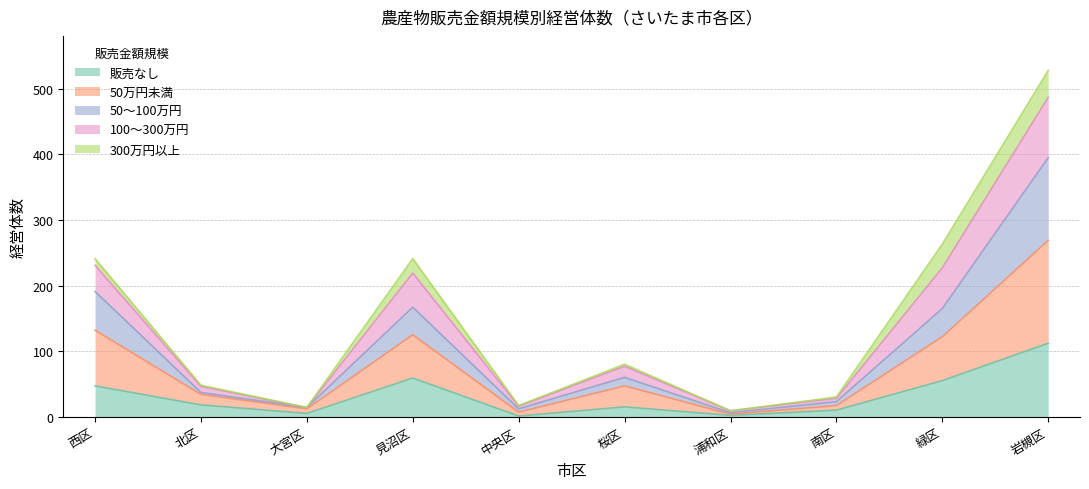

In 販売なし, how many points are higher than both neighbors (excluding endpoints)?

2